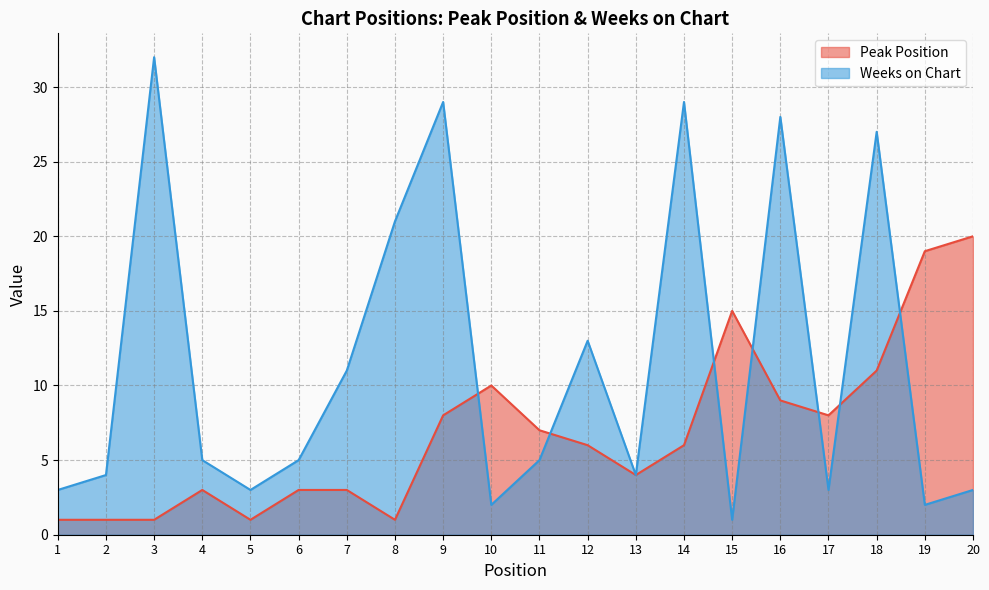

Does the chart have visible grid lines?

Yes